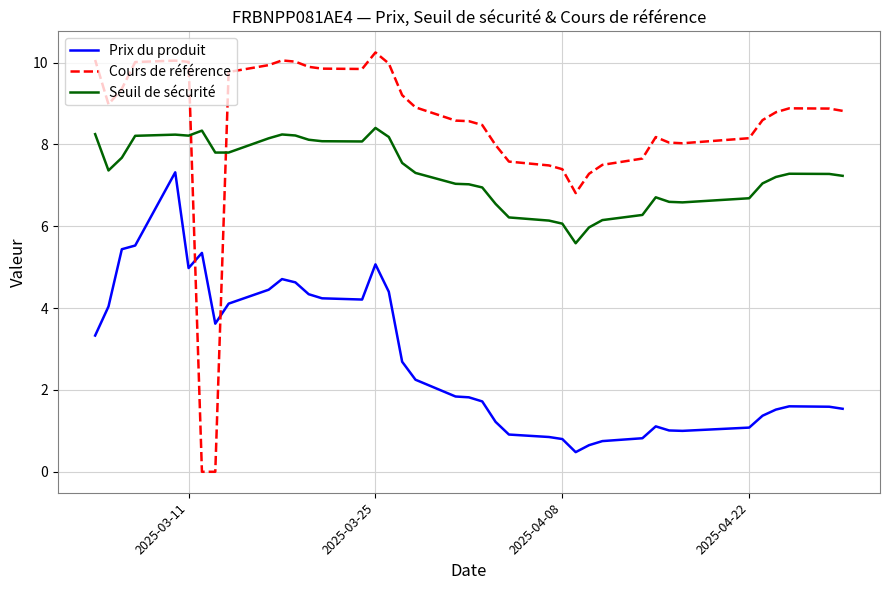

The value of Cours de référence at 2025-04-08 is 4.5. True or false?

False